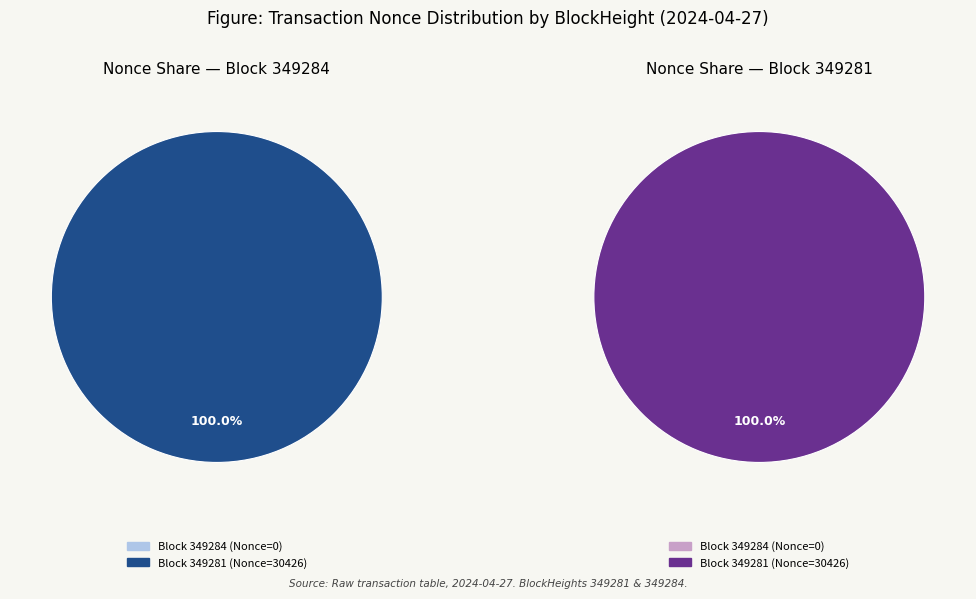

True or false: 349281 accounts for 99% of the total.

False